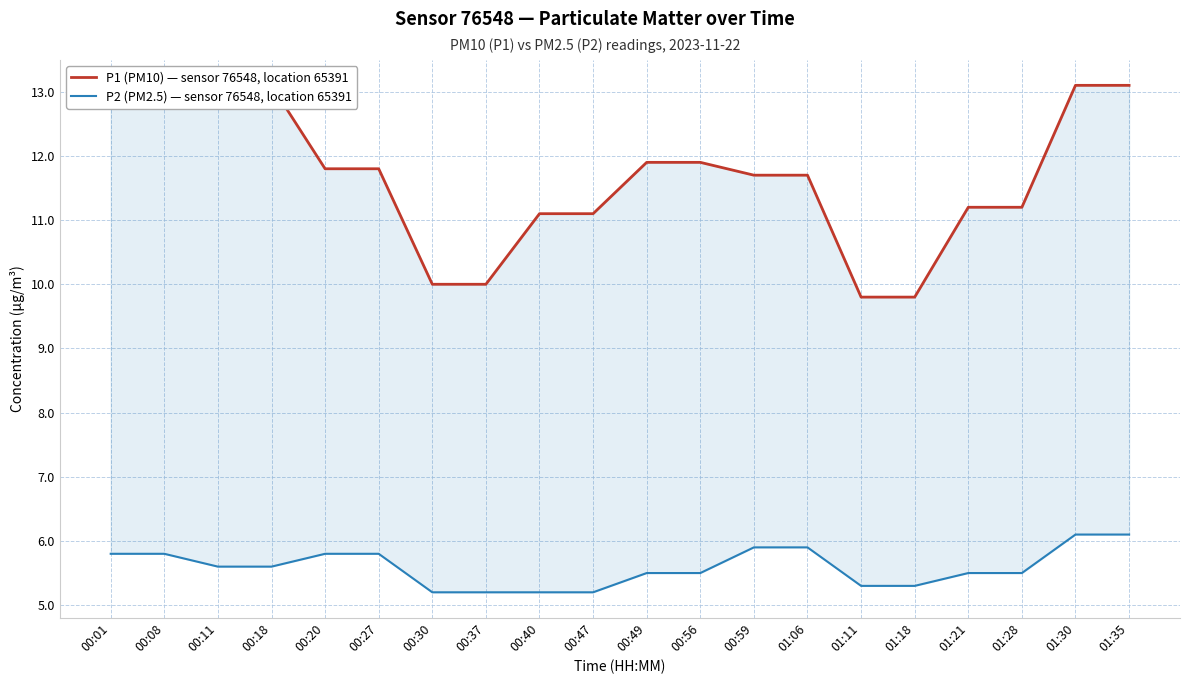

What is the greatest value displayed?

13.1